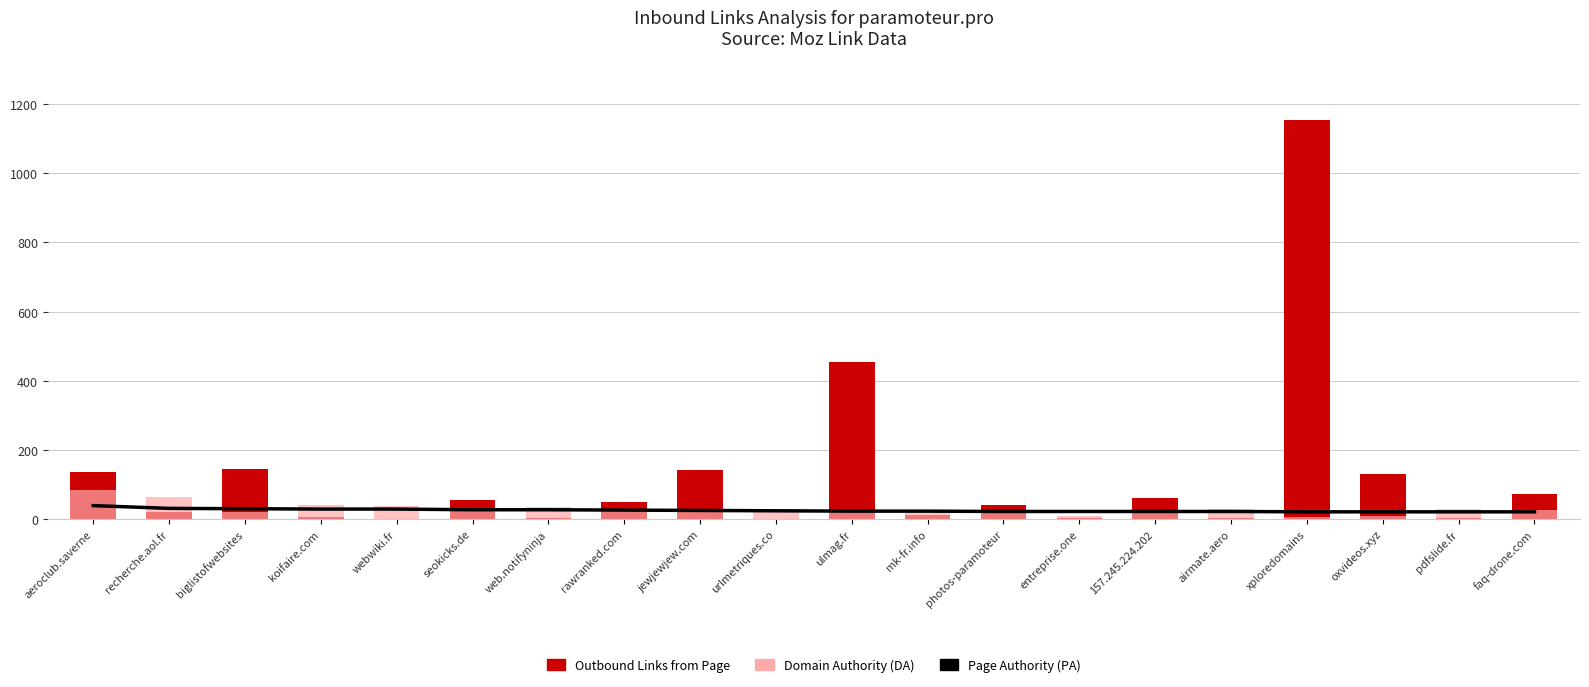

Which label corresponds to the largest value in the chart?

xploredomains